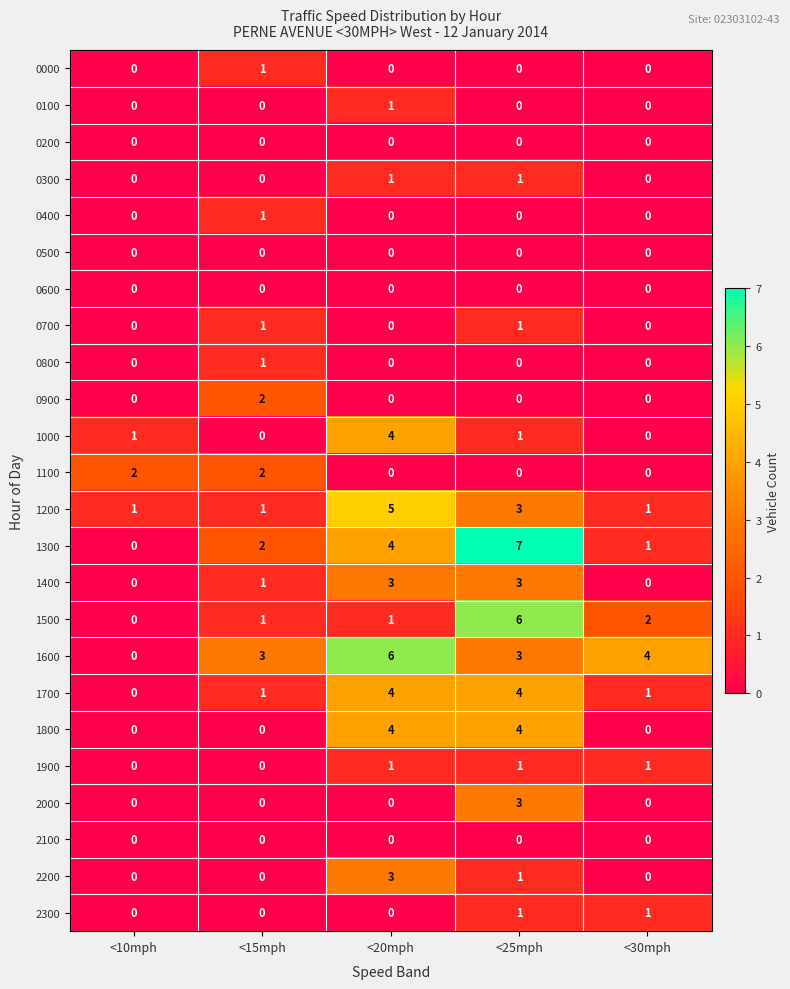

What is the greatest value displayed?

7